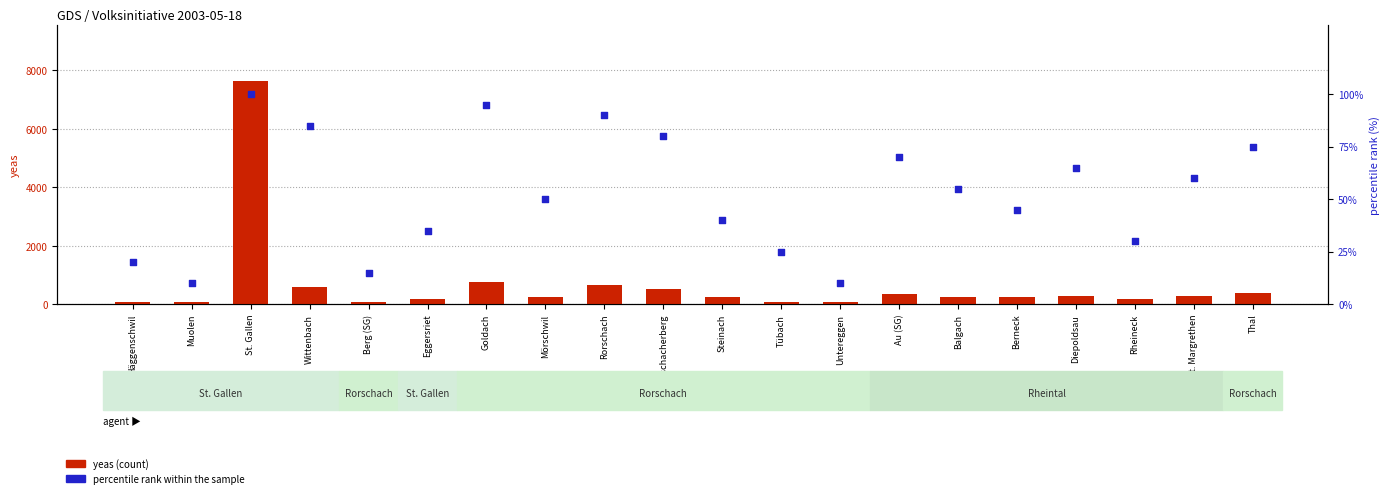

Which series contains the lowest Y value?

percentile rank within the sample